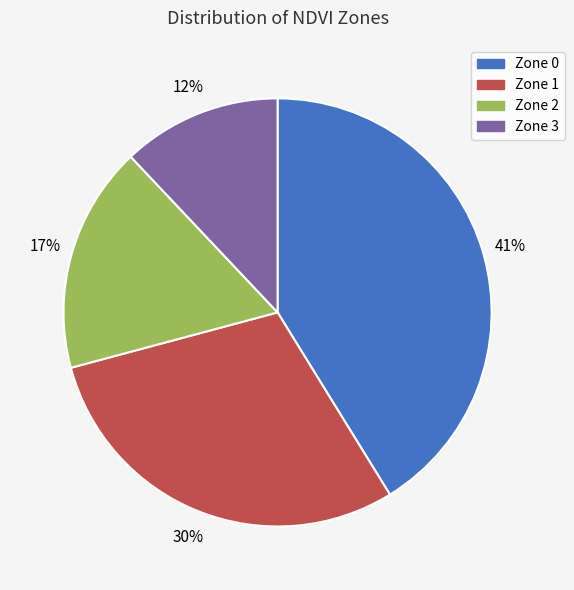

How many slices are in this pie chart?

4